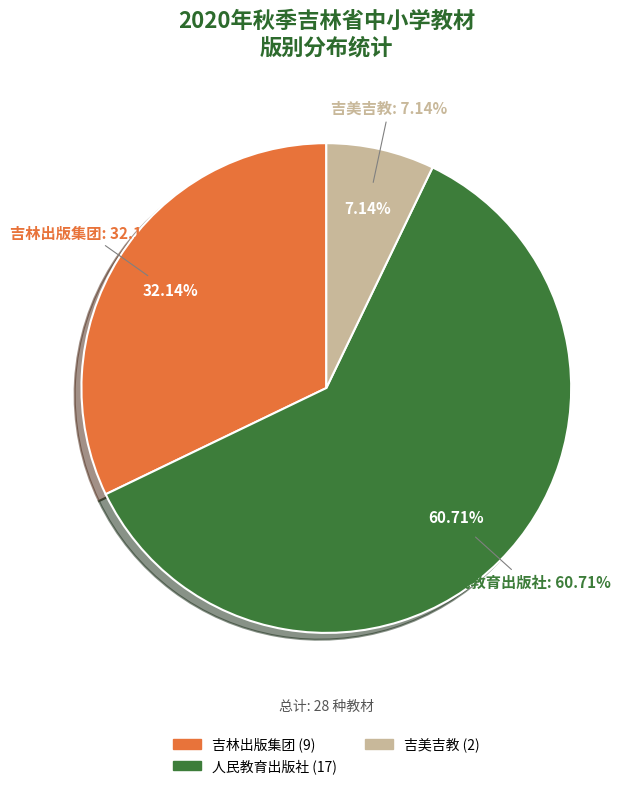

Between 吉林出版集团 and 人民教育出版社, which is larger?

人民教育出版社